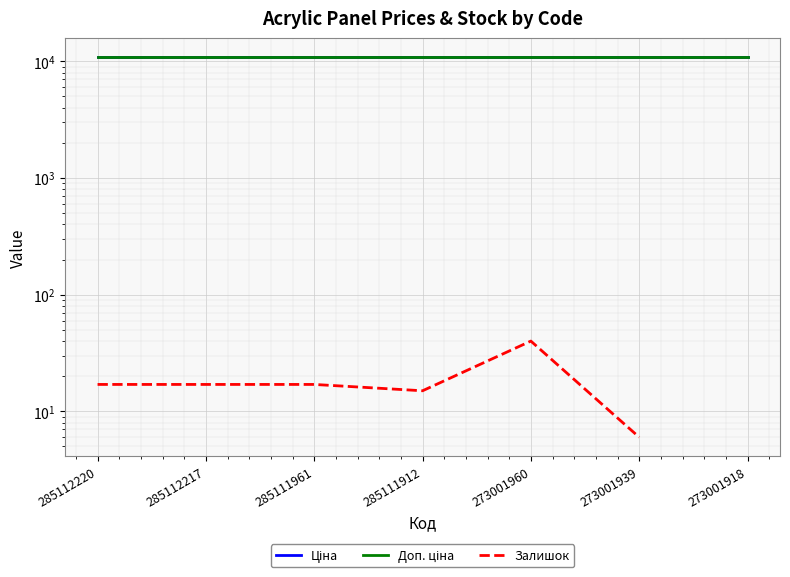

True or false: Доп. ціна and Залишок cross at least once.

False